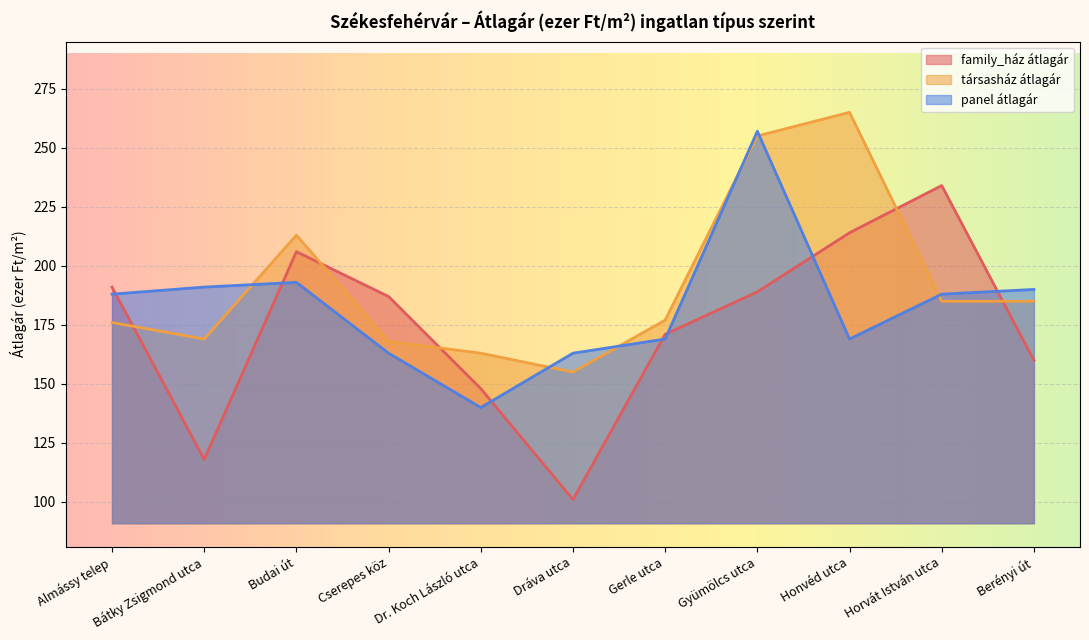

List the series in order of their peak value, lowest first.

family_ház átlagár, panel átlagár, társasház átlagár